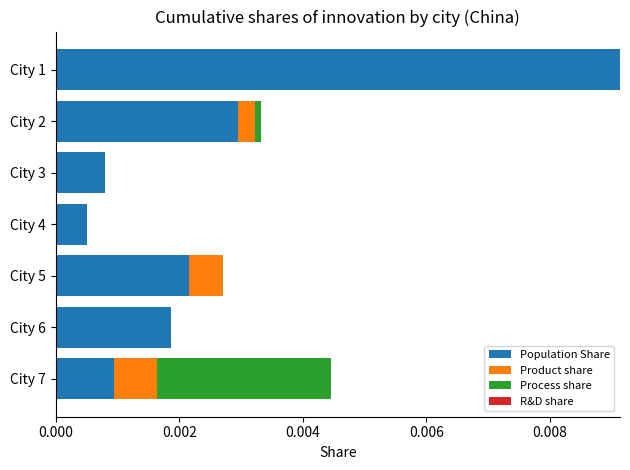

At which label does Population Share reach its peak?

City 1